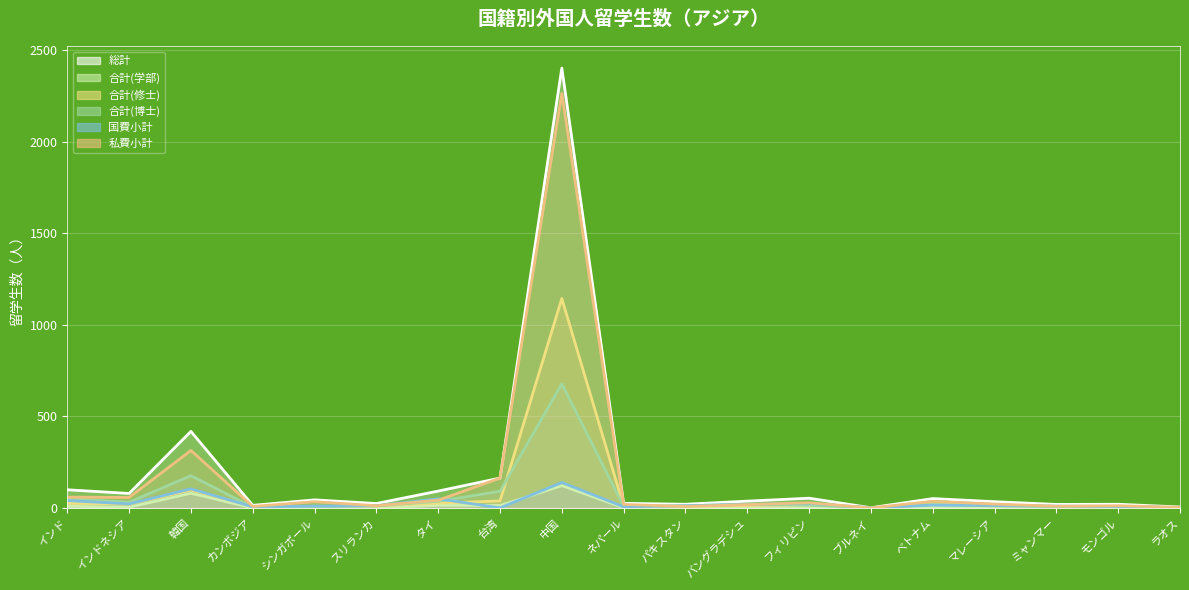

What are all the series names shown in the legend?

総計, 合計(学部), 合計(修士), 合計(博士), 国費小計, 私費小計